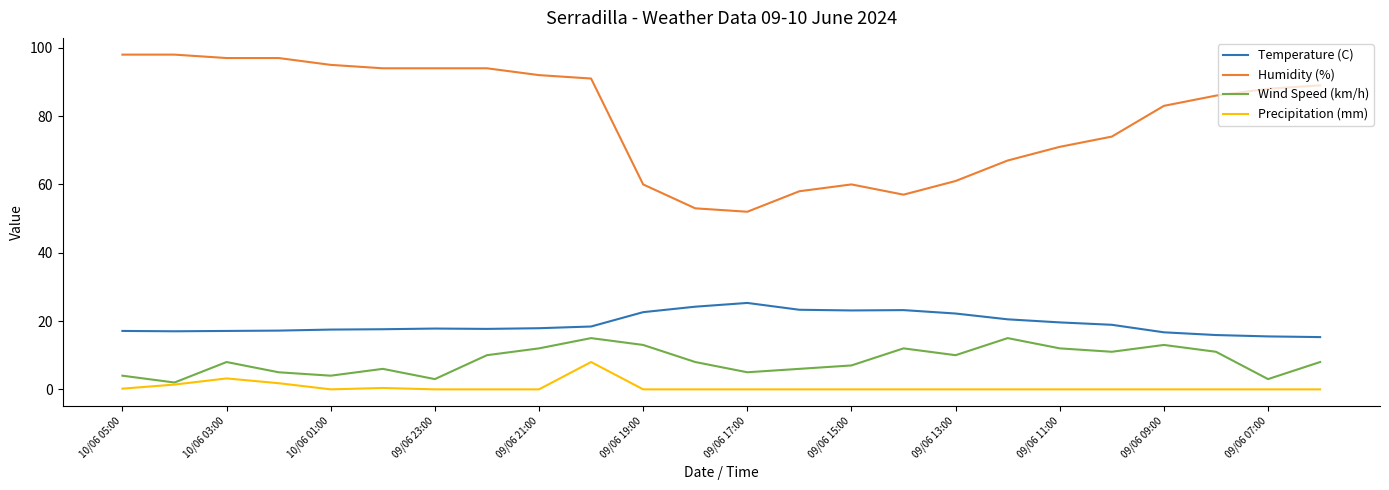

Rank the series by their maximum value, from lowest to highest.

Precipitation (mm), Wind Speed (km/h), Temperature (C), Humidity (%)